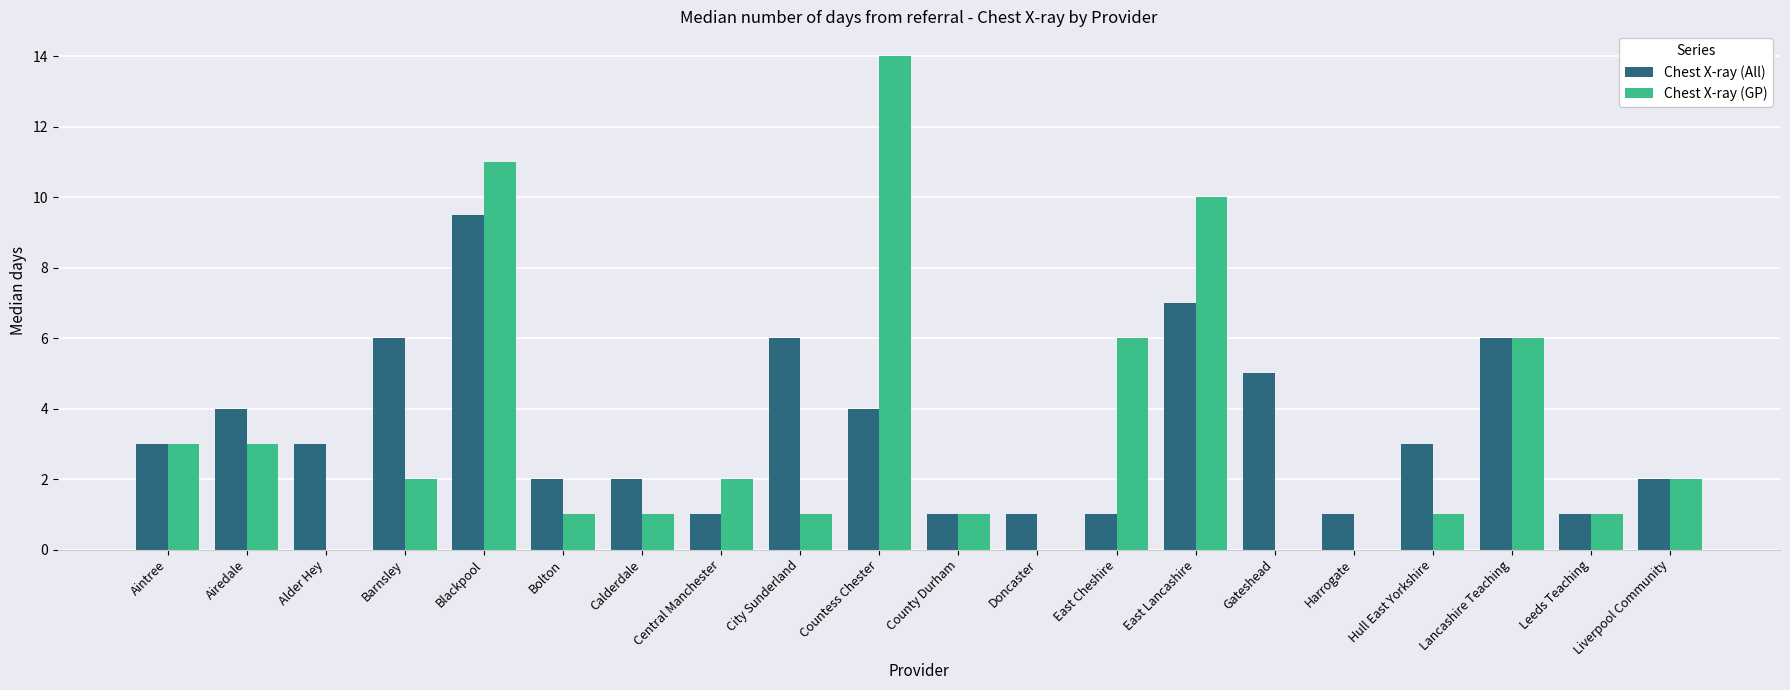

What is the difference between the Chest X-ray (All) values at Blackpool and Leeds Teaching?

8.5